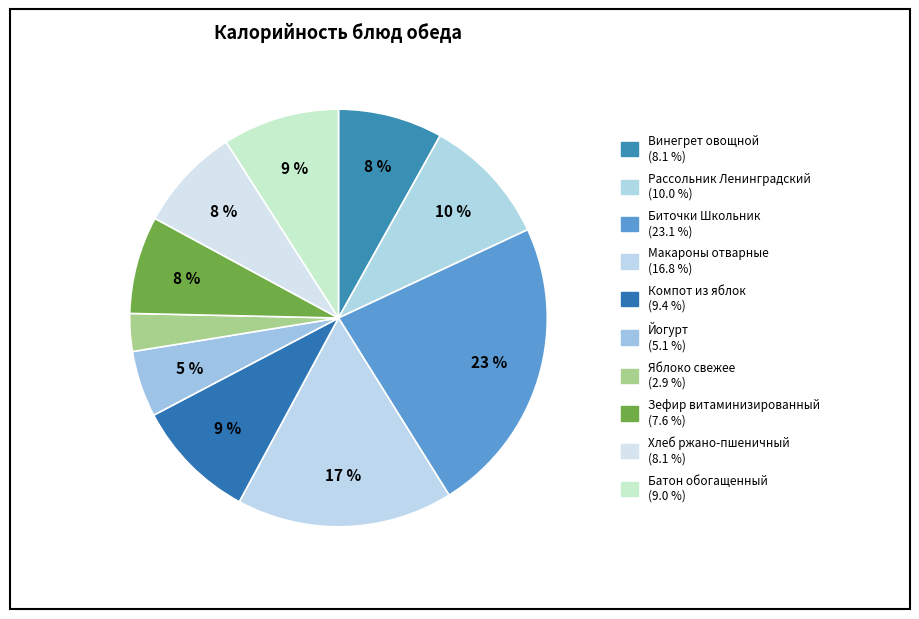

Does Винегрет овощной represent more than half of the total?

No